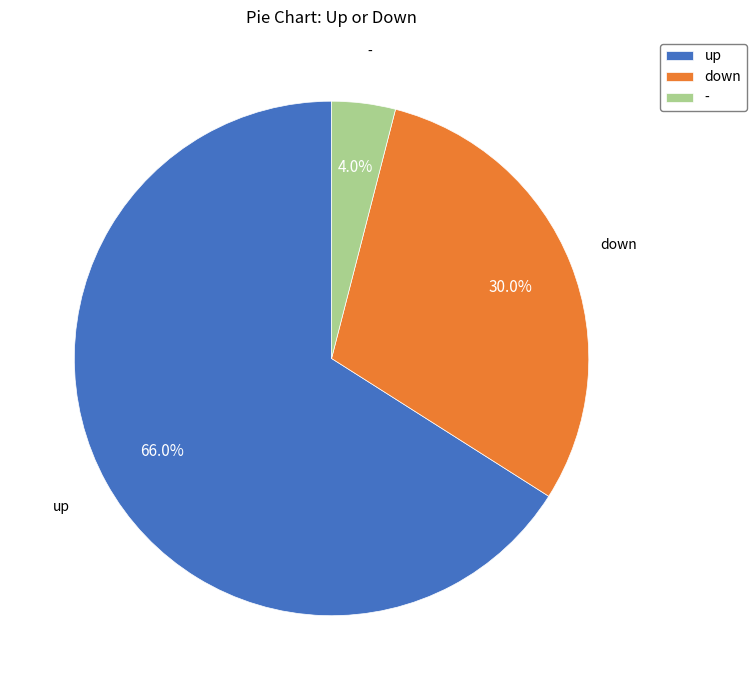

Is it true that up is 66% of the pie?

True